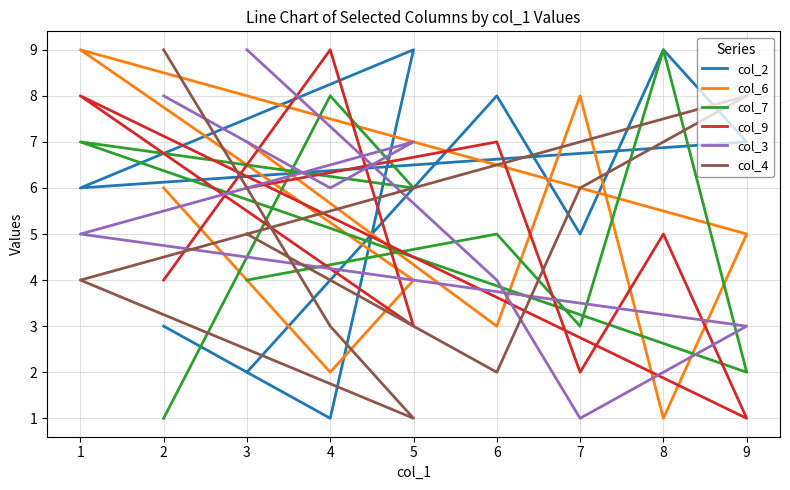

At which category does the chart reach its peak across all series?

8